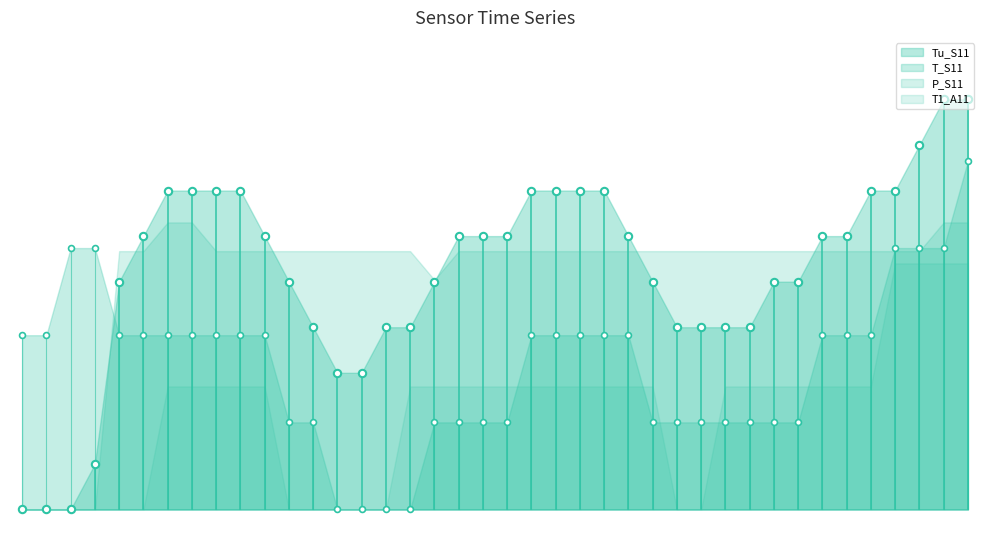

At which category is the sum across all series the highest?

09:39